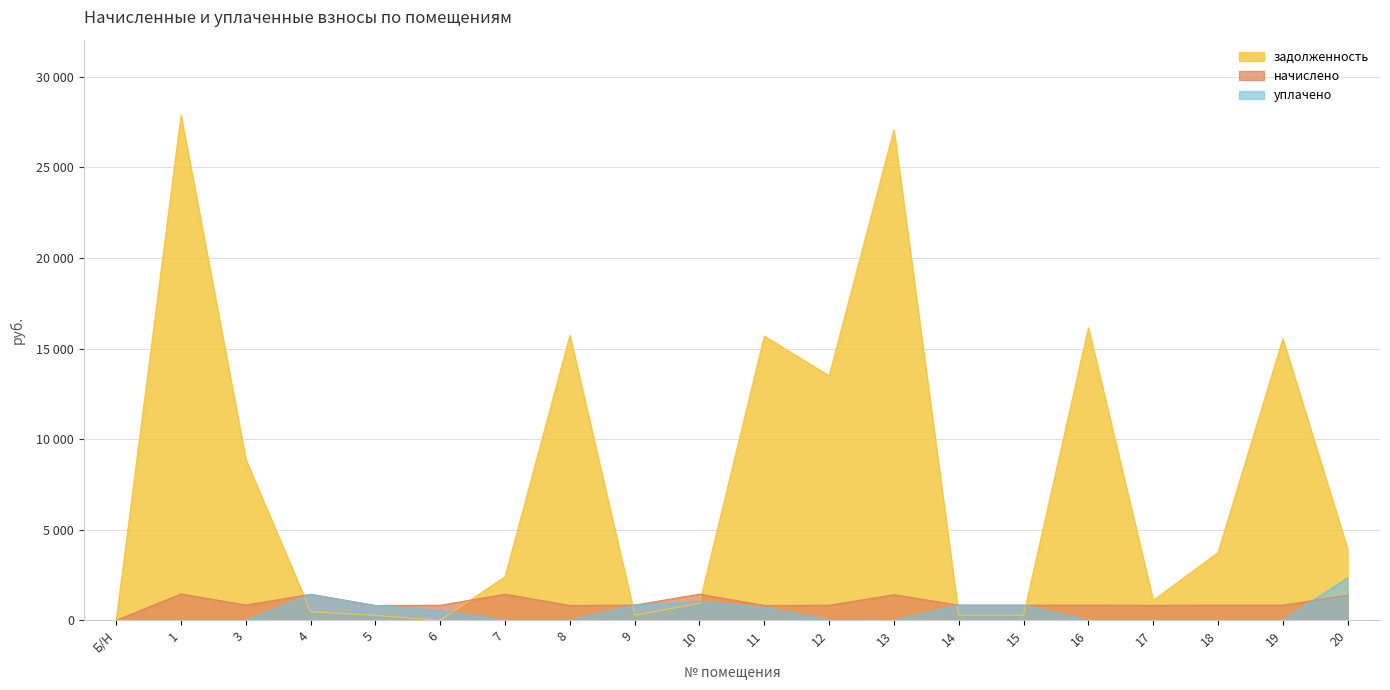

At 11, list the series in order from largest to smallest.

задолженность, начислено, уплачено